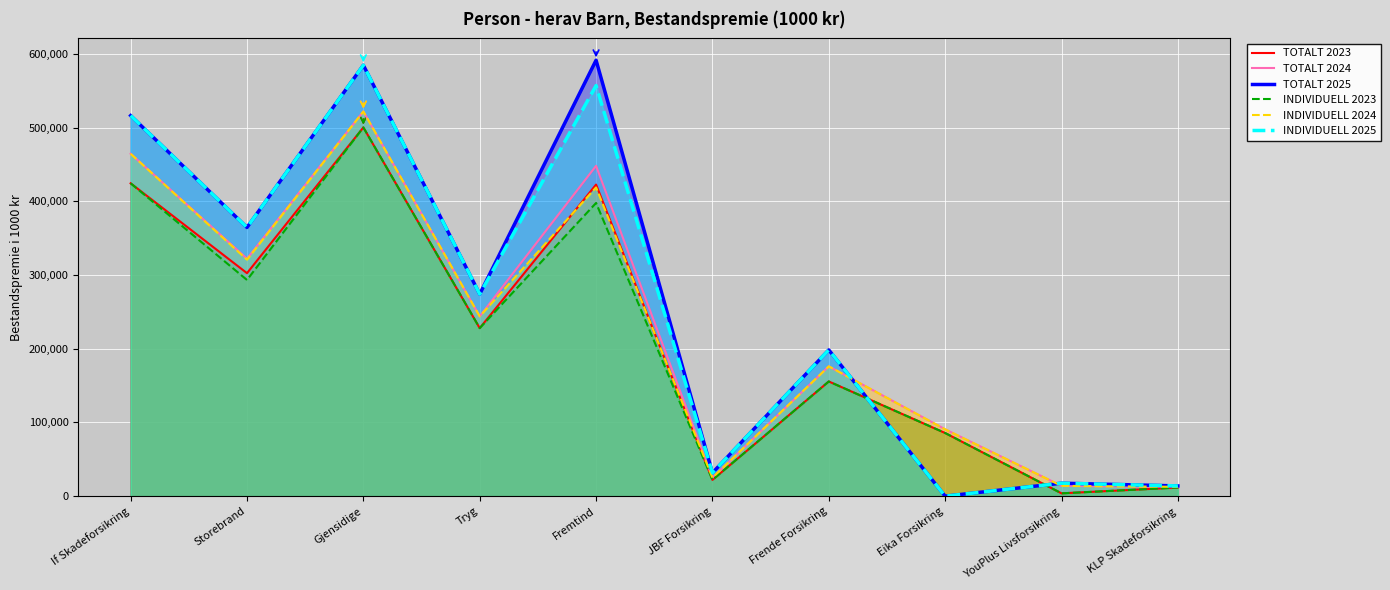

How many values in INDIVIDUELL 2025 are above zero?

9